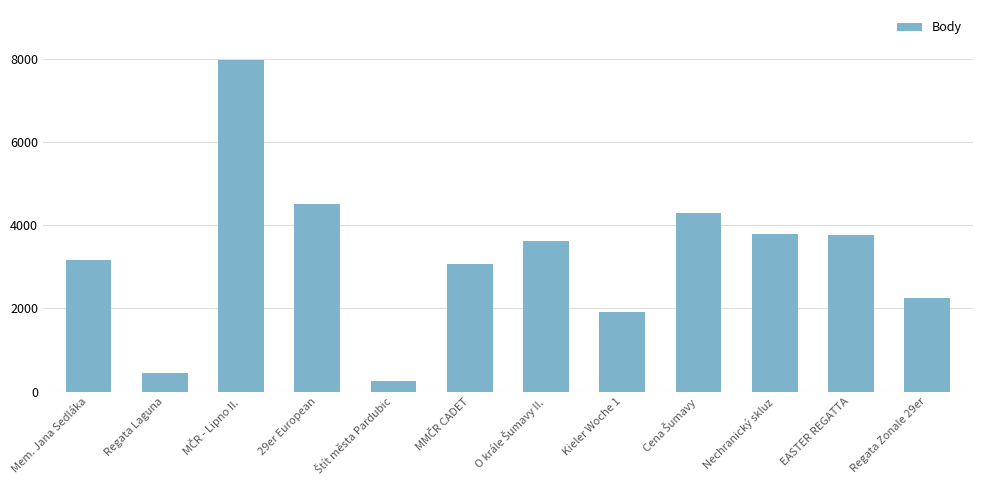

What position from the left is 29er European?

4